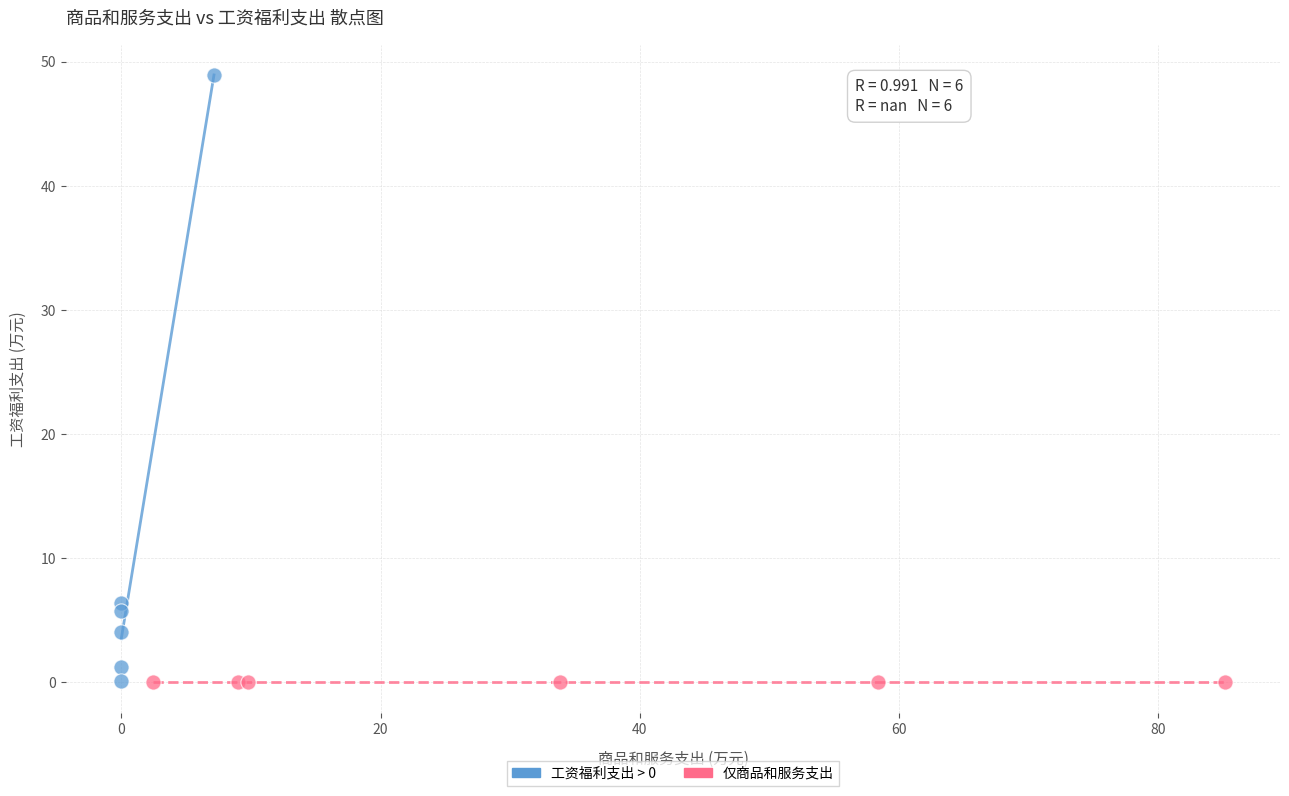

Which series reaches the maximum Y coordinate?

工资福利支出 > 0